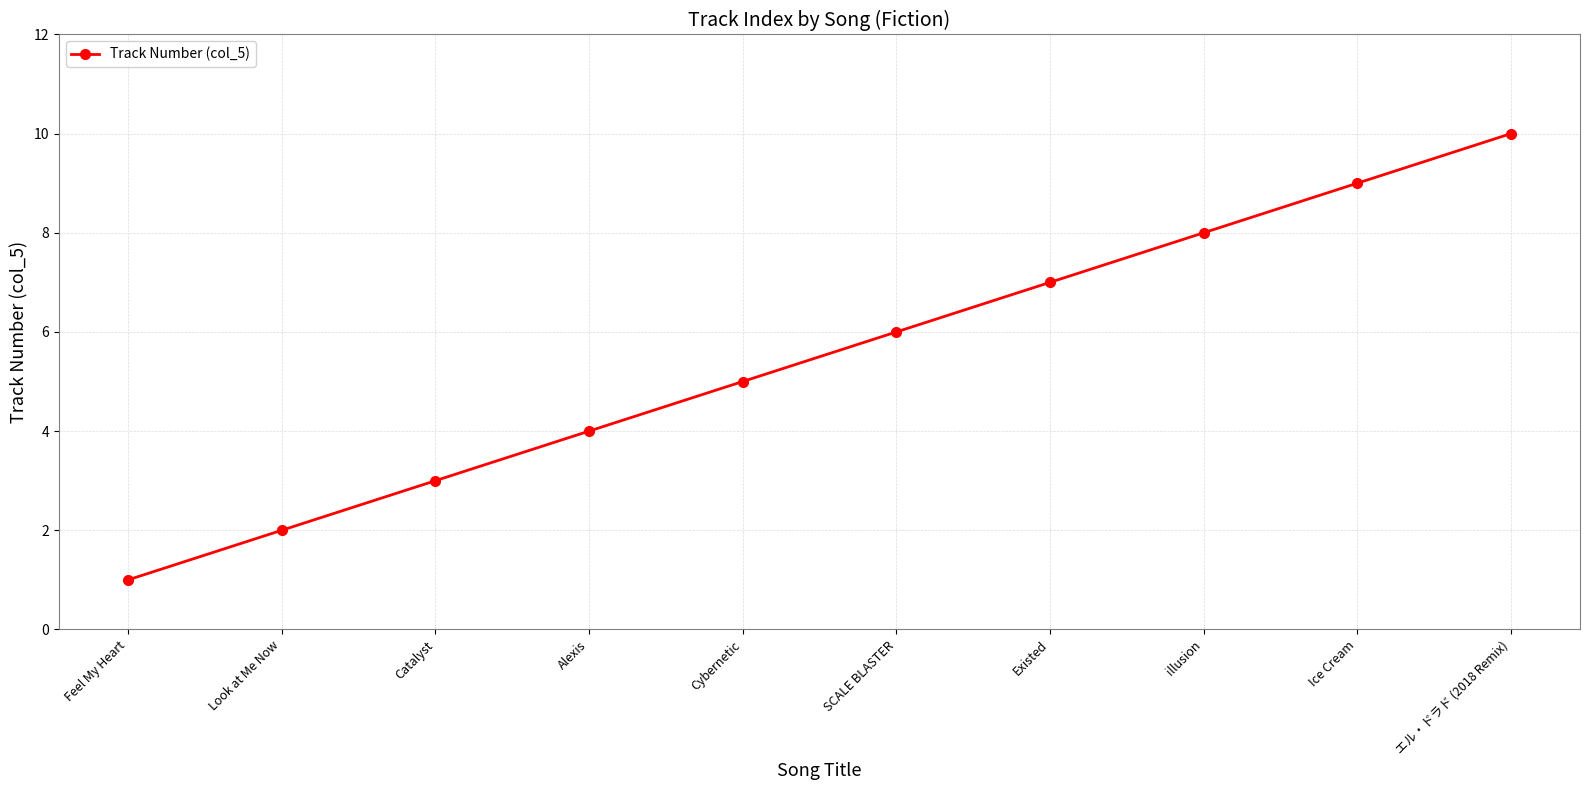

True or false: the data shows 5 at Alexis.

False